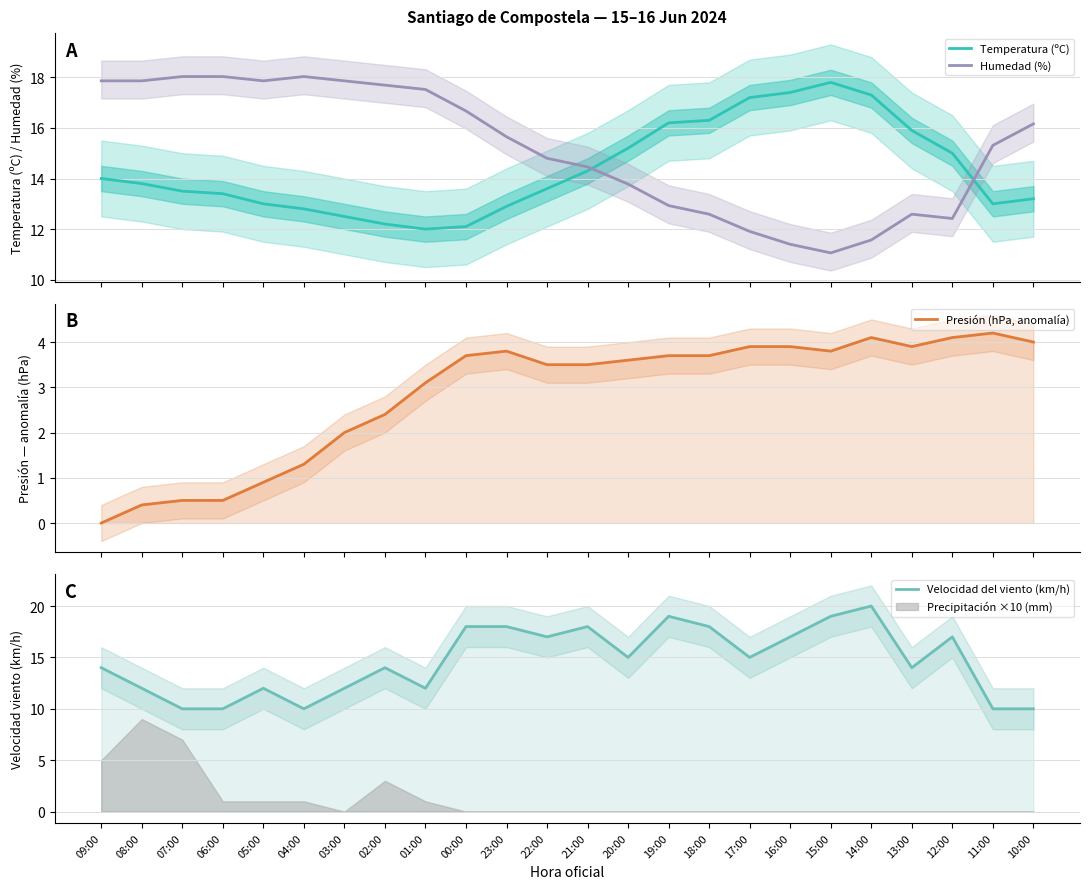

True or false: Presión (hPa, anomalía) and Velocidad del viento (km/h) intersect in this chart.

False